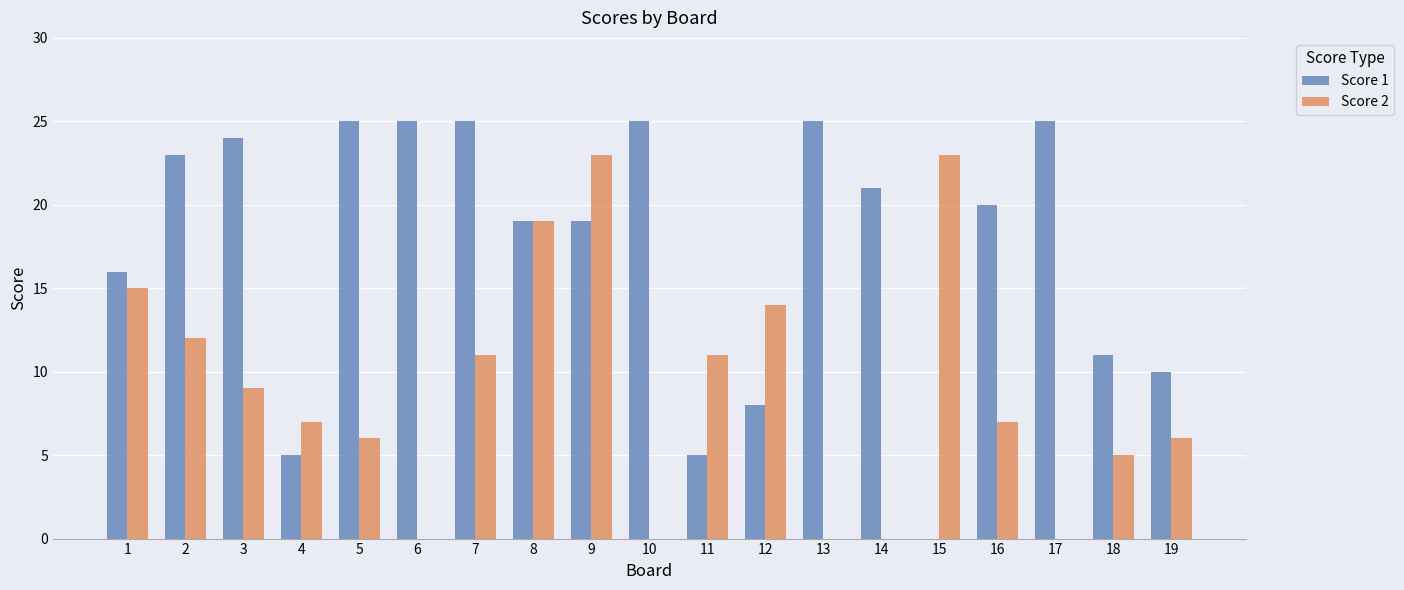

At which category is the sum across all series the highest?

9